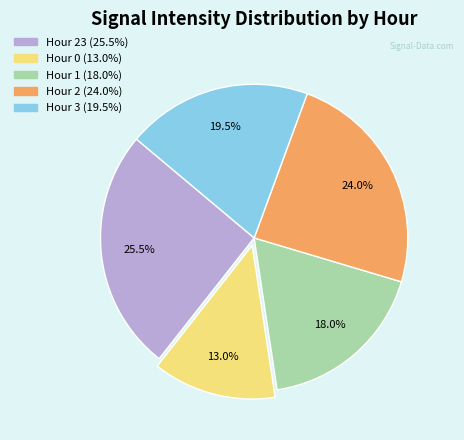

Does any single category account for the majority?

No